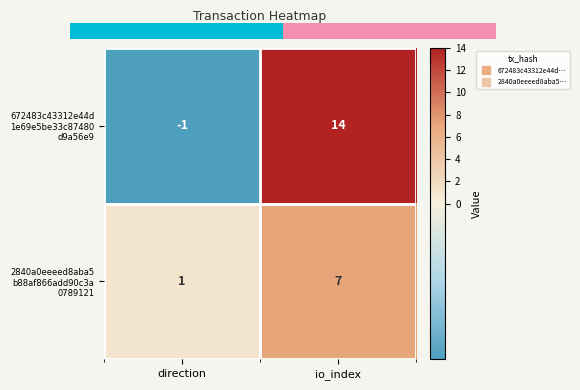

At how many categories does at least one series exceed 6?

1